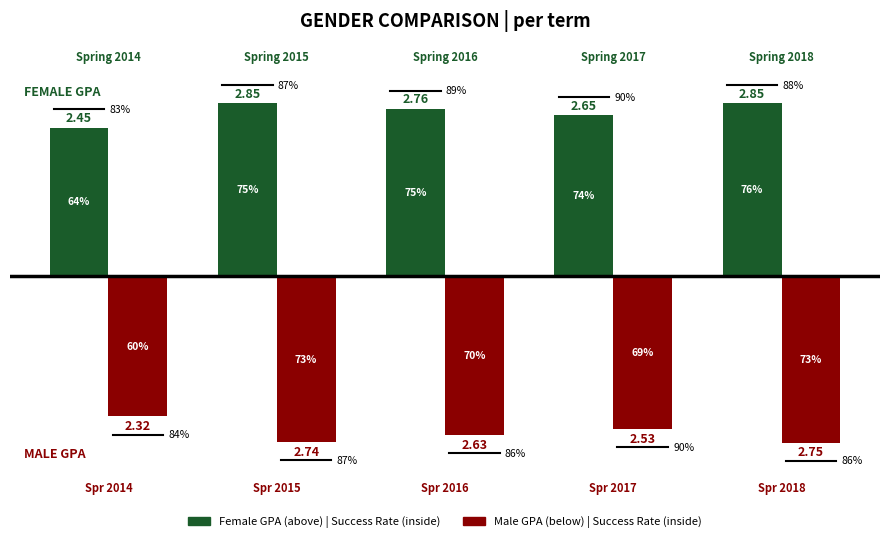

Are the bars grouped side by side (vs. stacked)?

Yes